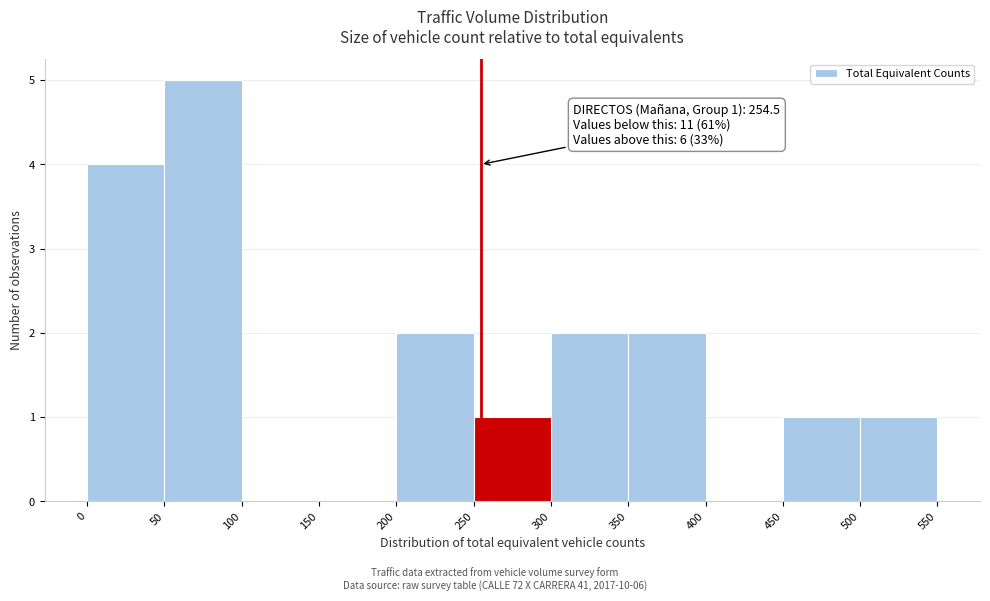

Which range on the x-axis has the tallest bar?

50 to 100